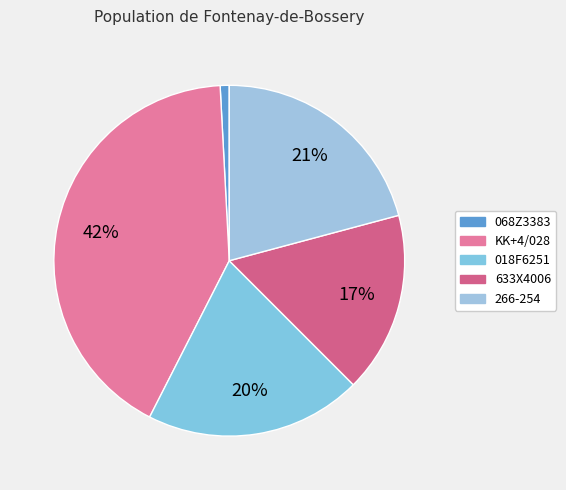

How many segments does this pie chart have?

5